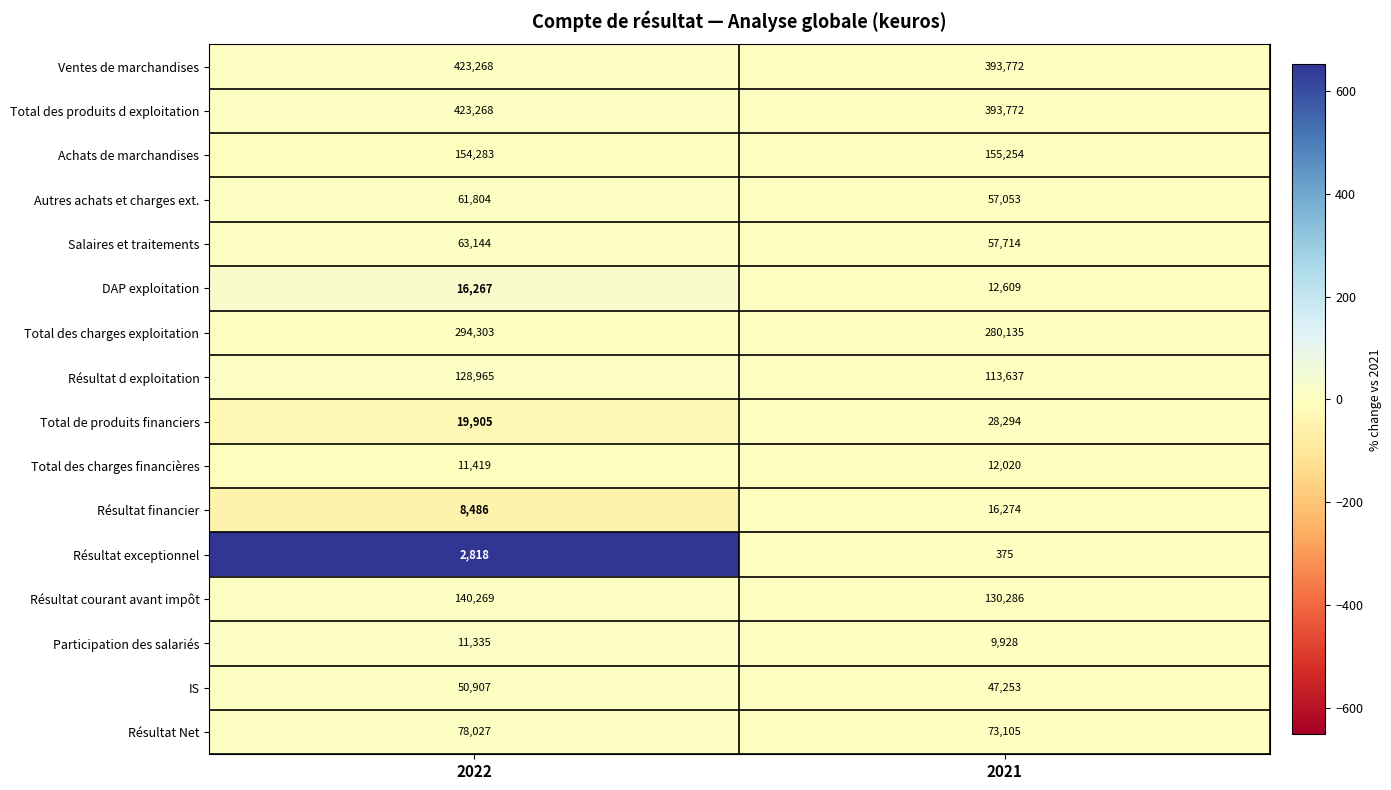

Where is Total de produits financiers nearest to the value 24099?

2022